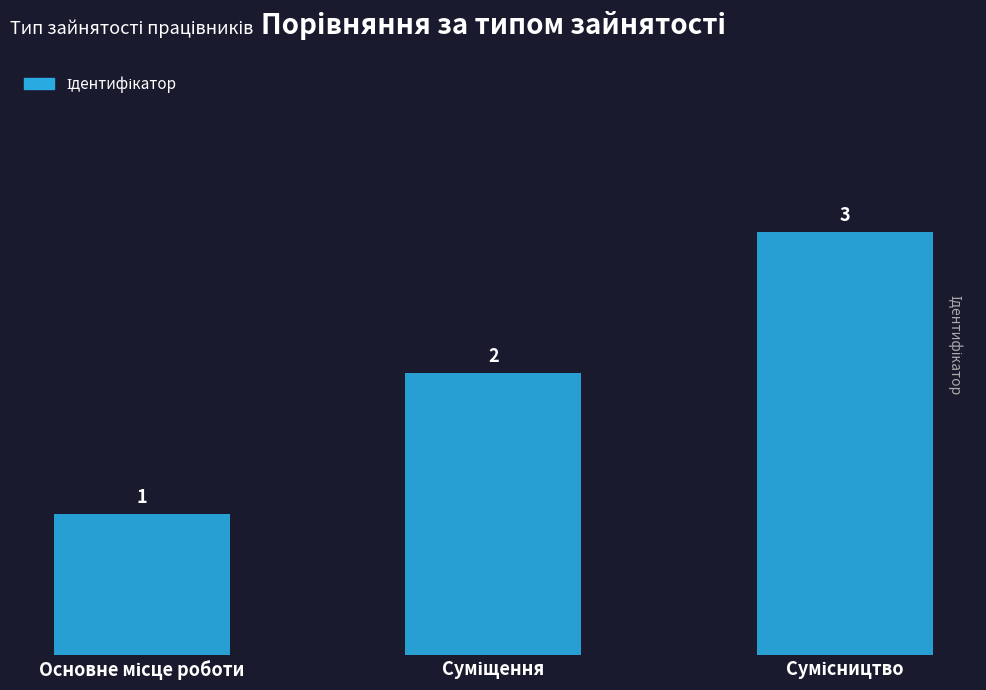

What is the sum of all values?

6